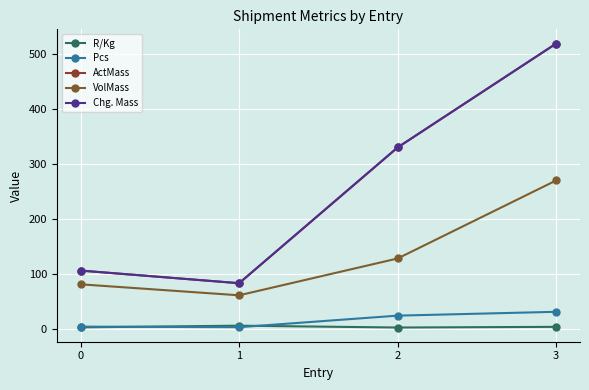

How many series are shown in this chart?

5